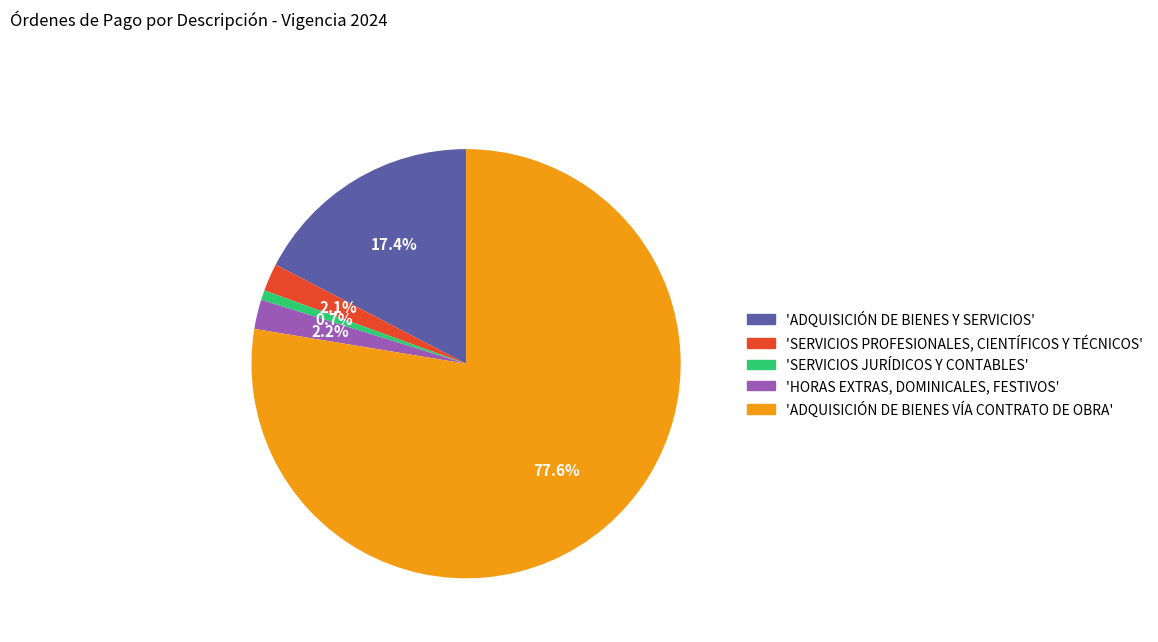

Which slice is the smallest?

'SERVICIOS JURÍDICOS Y CONTABLES'